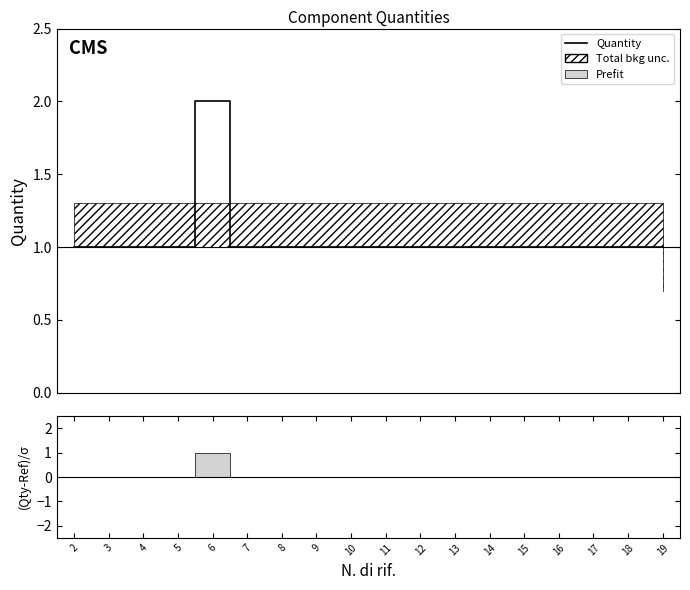

Reading left to right, what are all the values shown in this chart?

2=1	3=1	4=1	5=1	6=2	7=1	8=1	9=1	10=1	11=1	12=1	13=1	14=1	15=1	16=1	17=1	18=1	19=1